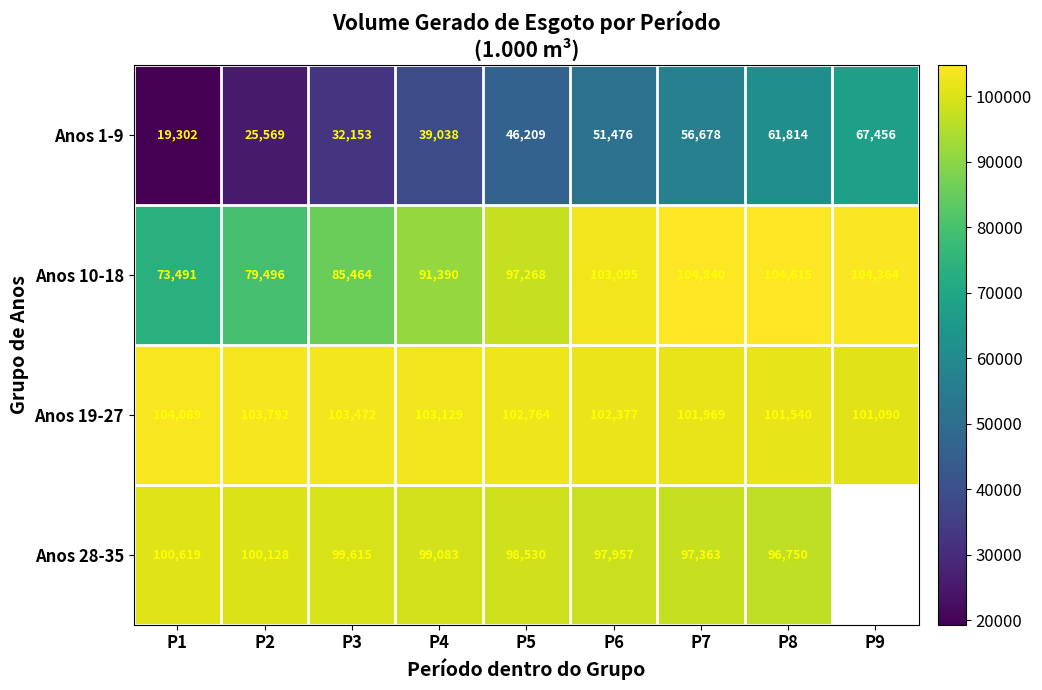

Between P3 and P4, which is larger?

P4